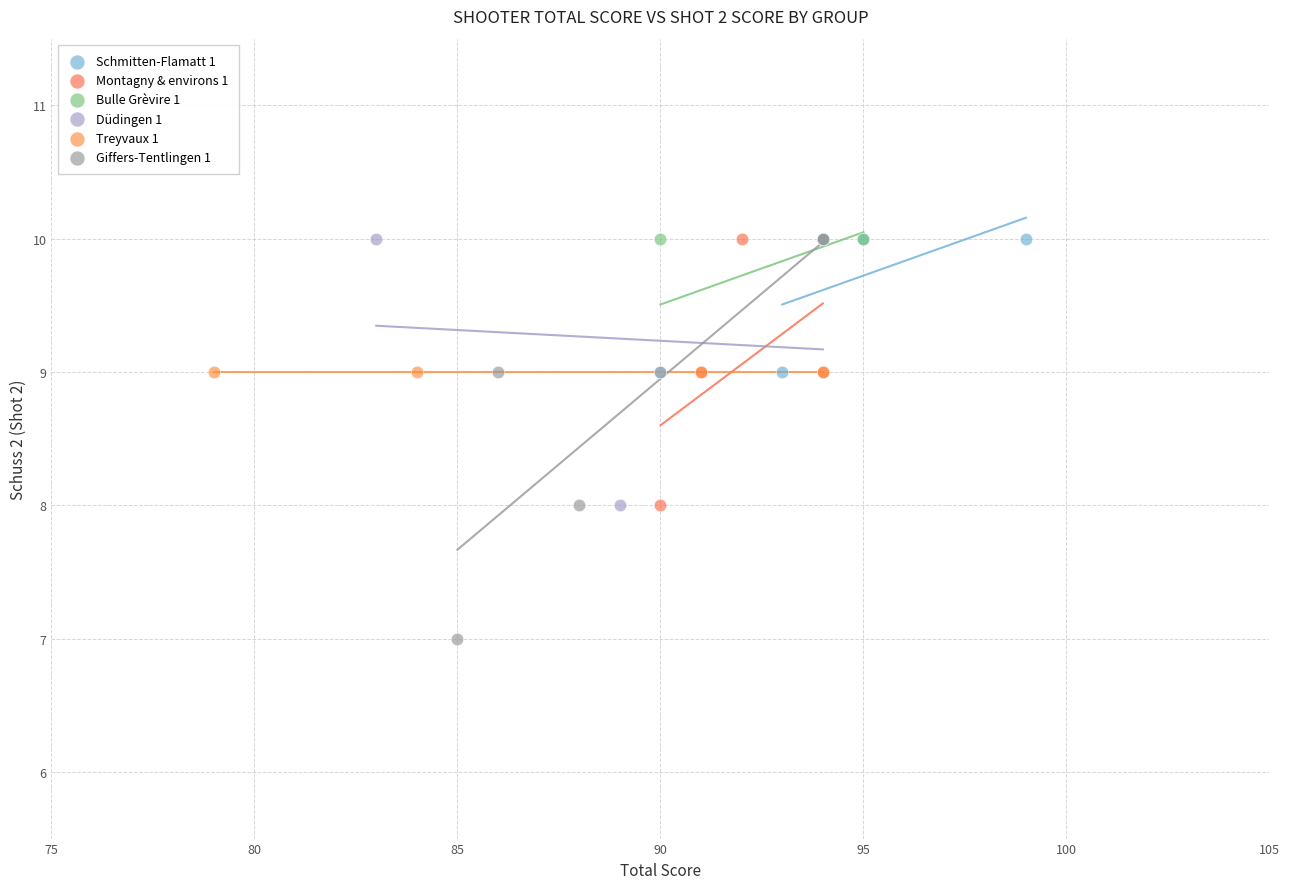

Which series contains the lowest Y value?

Giffers-Tentlingen 1